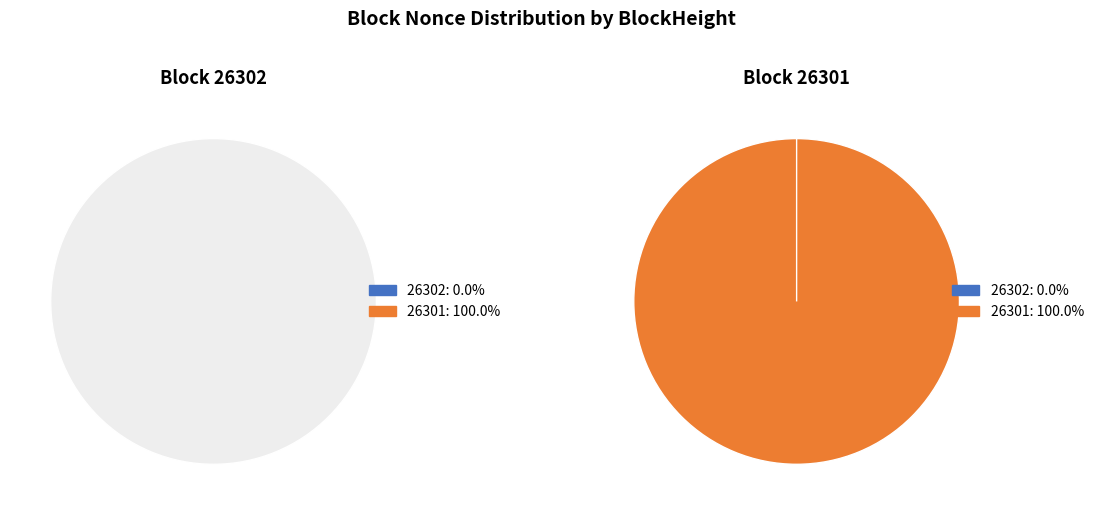

Does 26301 account for over 50% of the chart?

Yes